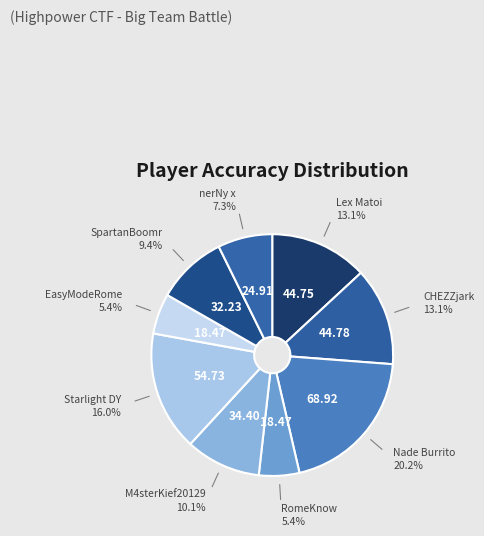

Which category has the smallest portion of the pie?

RomeKnow